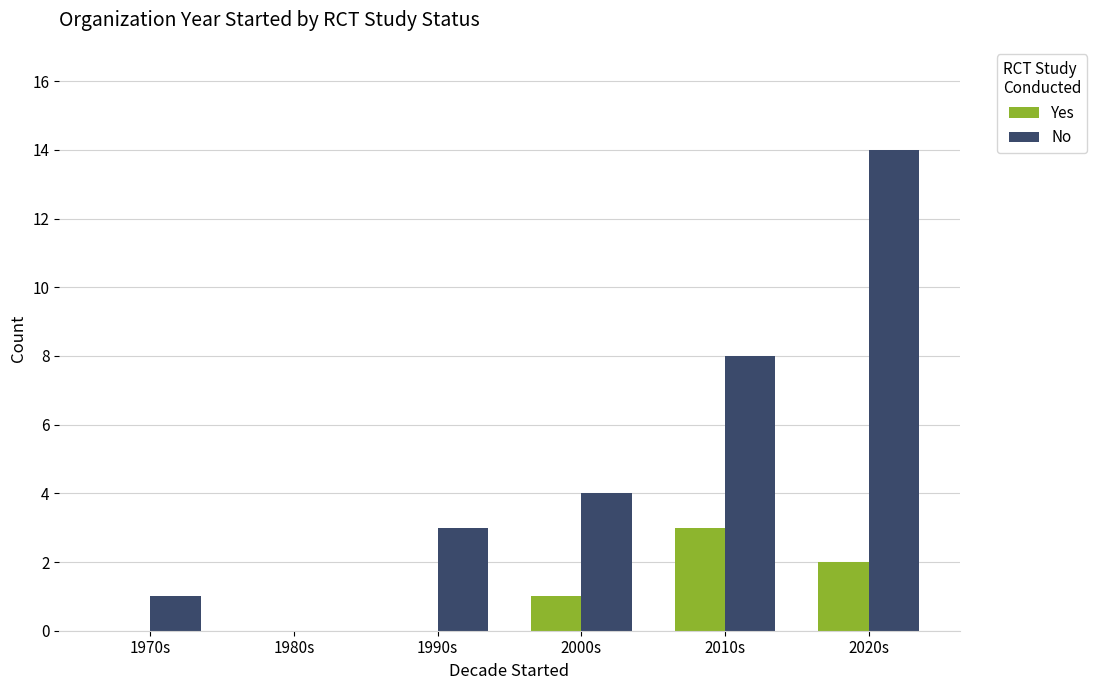

What is the maximum value shown in the chart?

14